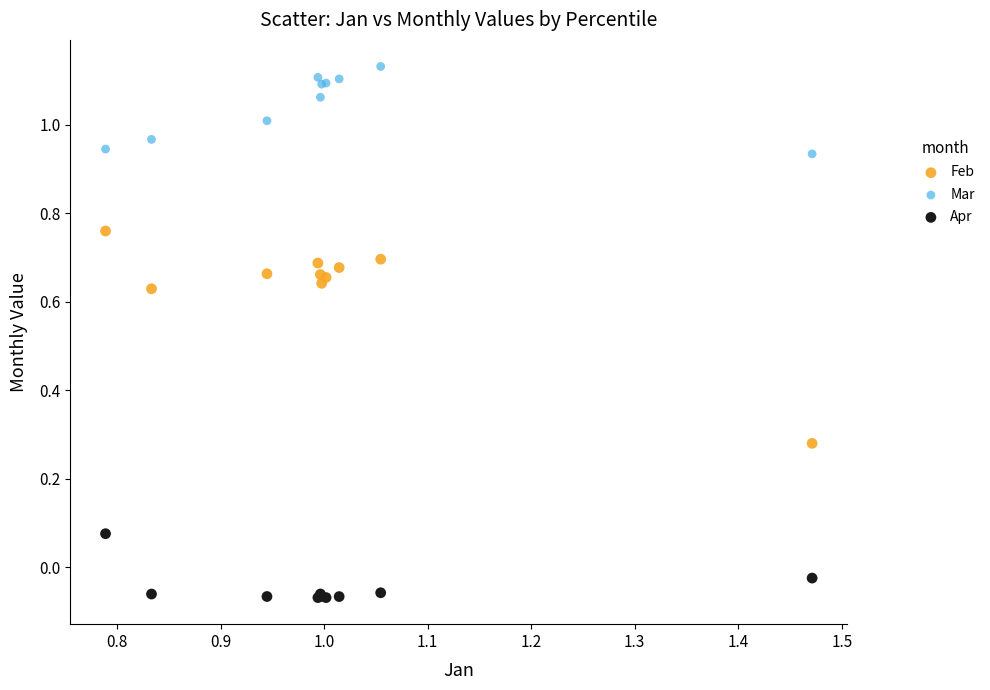

Which series has the largest Y range (max minus min)?

Feb